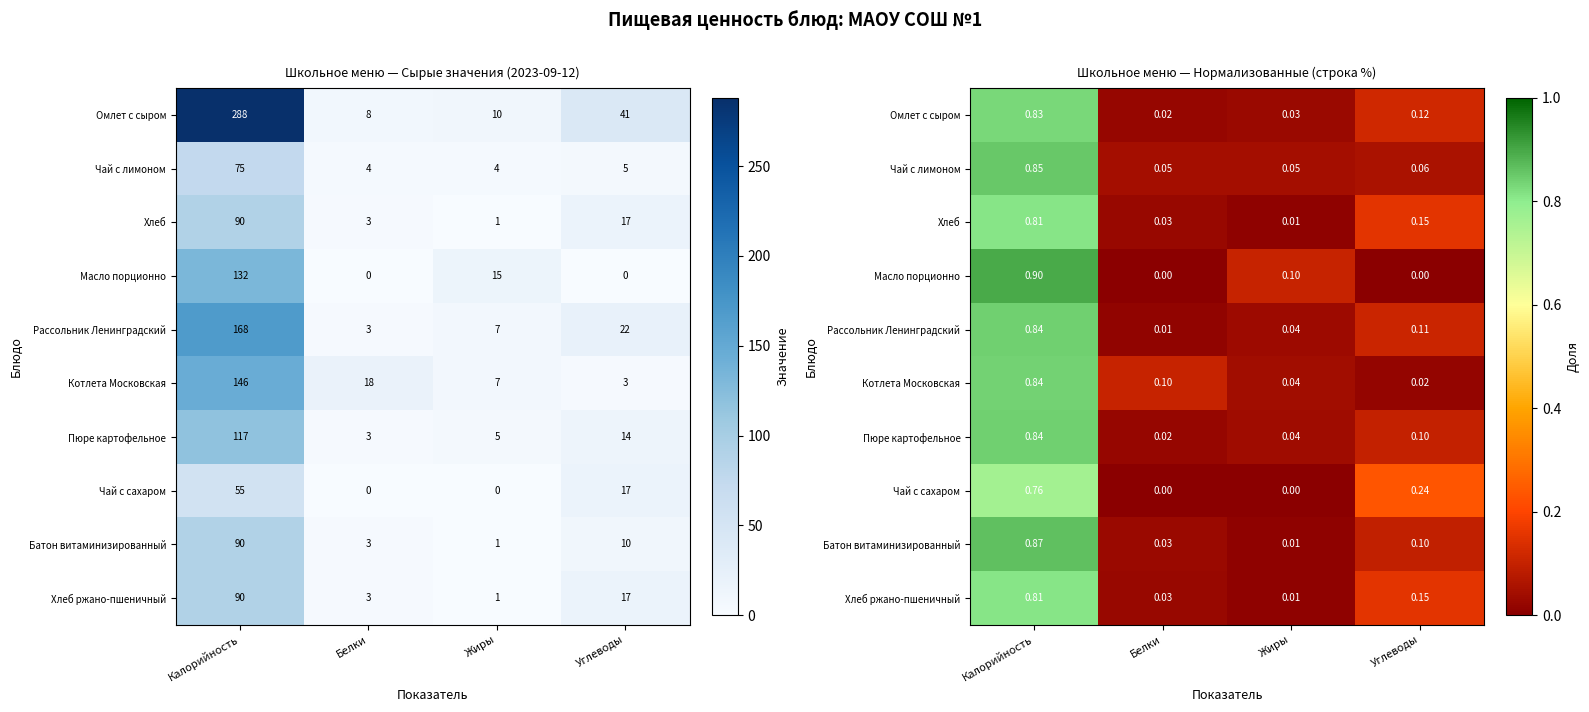

Which label corresponds to the largest value in the chart?

Калорийность